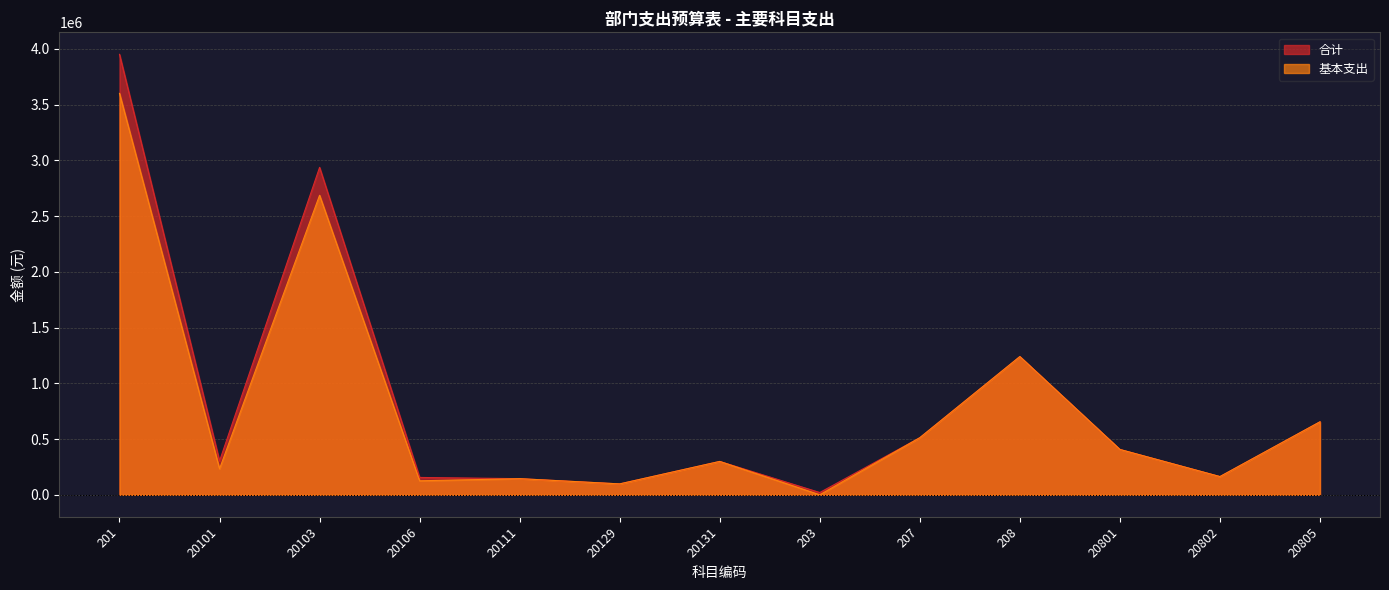

At which label is 基本支出 closest to 1800164?

208